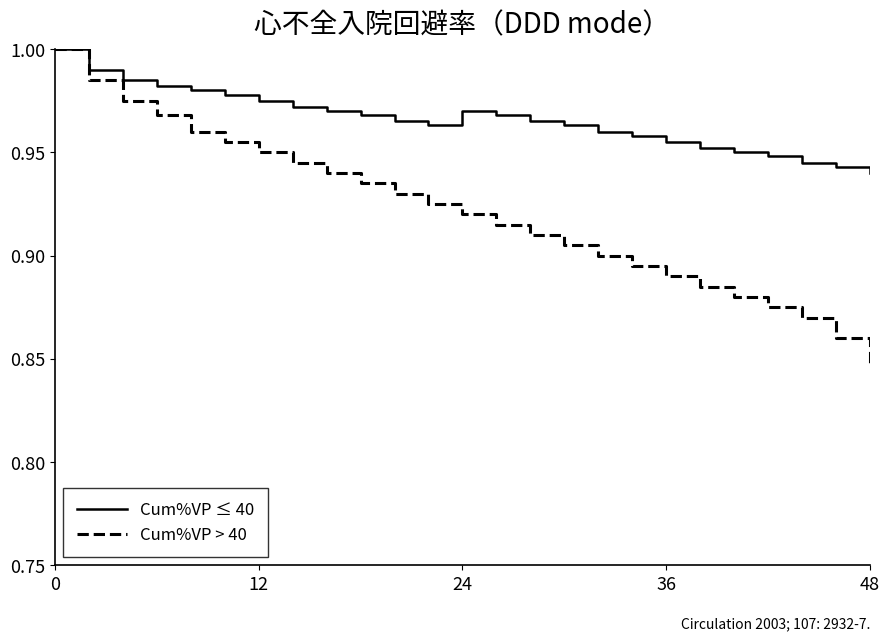

Which series has the largest total across all categories?

Cum%VP ≤ 40